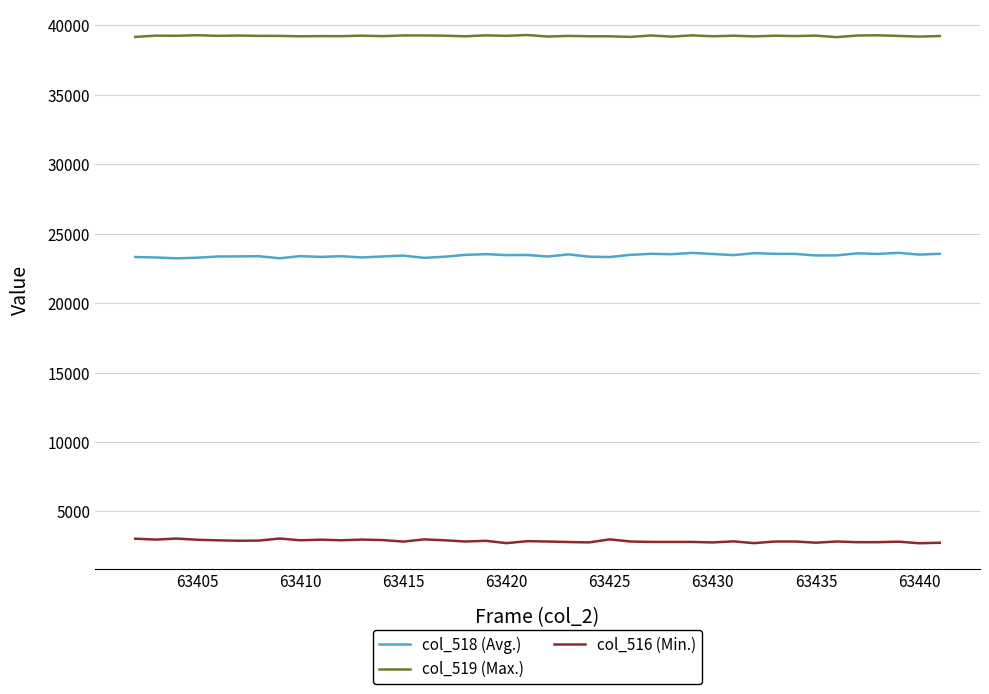

True or false: col_519 (Max.) and col_516 (Min.) intersect in this chart.

False